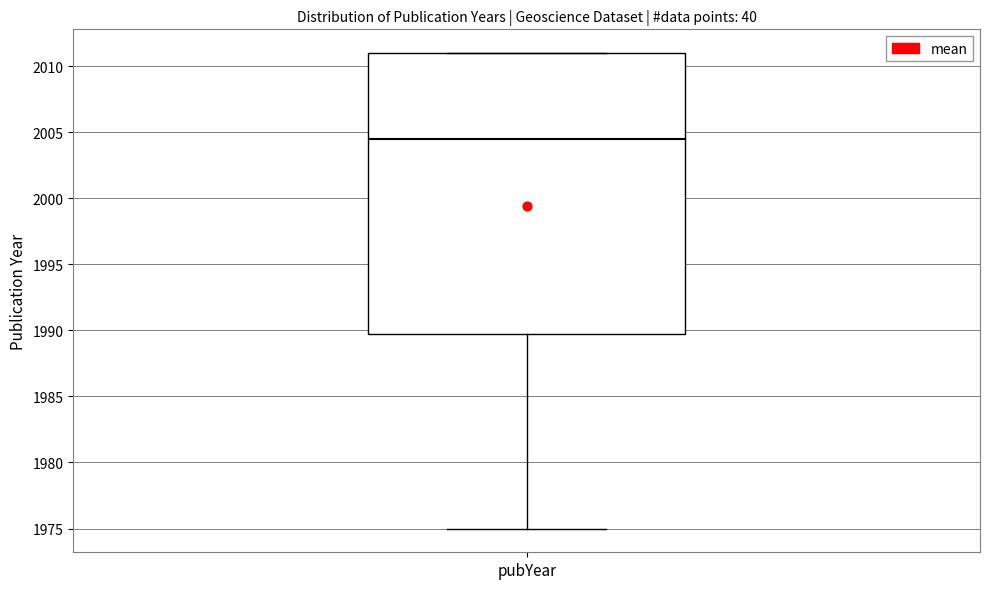

Transcribe this box plot: give where the median line is, the range the box spans, and where the two whiskers end, as read against the y-axis. The values are not printed on the chart, so give them approximately, as read against the axis.

median 2004.5, box 1990.0 to 2011.0, whiskers 1975.0 to 2011.0